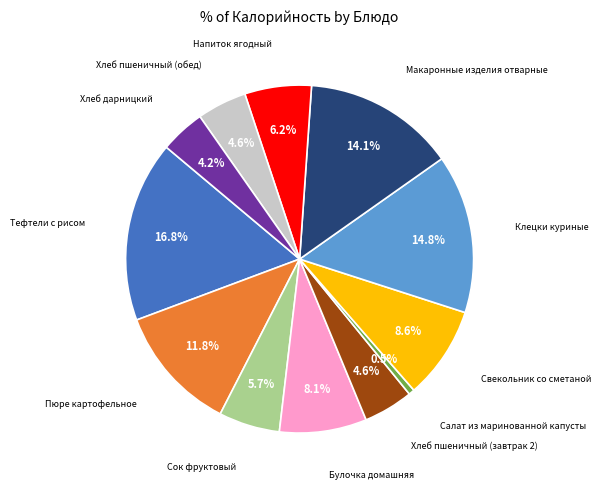

To the nearest percent, what is the difference between the largest and smallest slice percentages?

16%